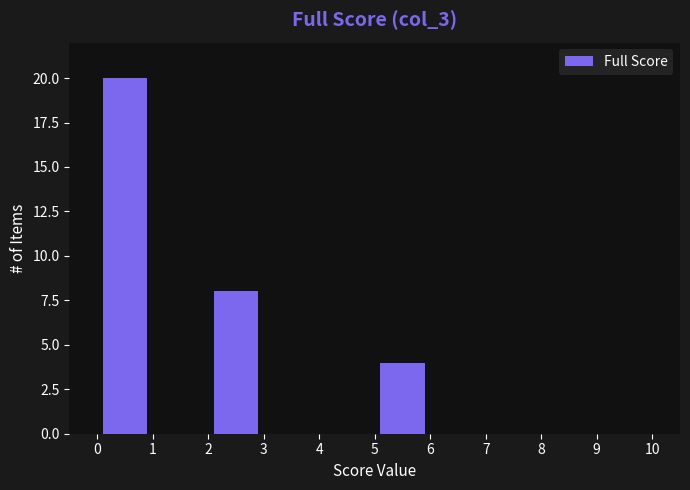

Which range on the x-axis has the tallest bar?

0 to 1